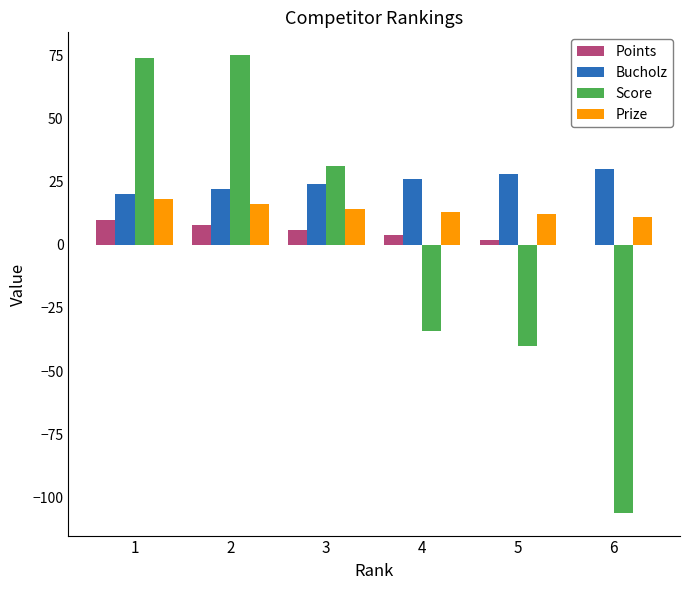

What is the maximum value shown in the chart?

75